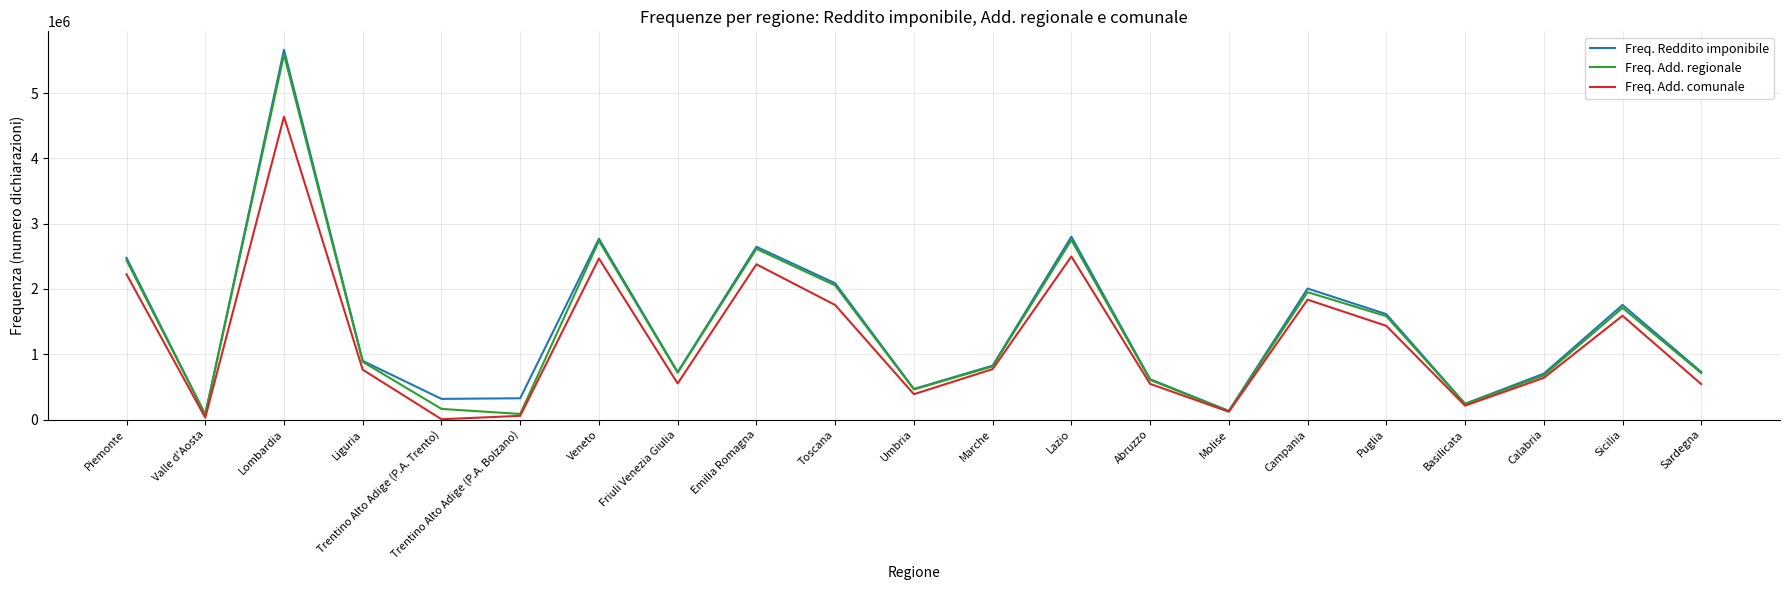

Rank the series by their average value, from lowest to highest.

Freq. Add. comunale, Freq. Add. regionale, Freq. Reddito imponibile